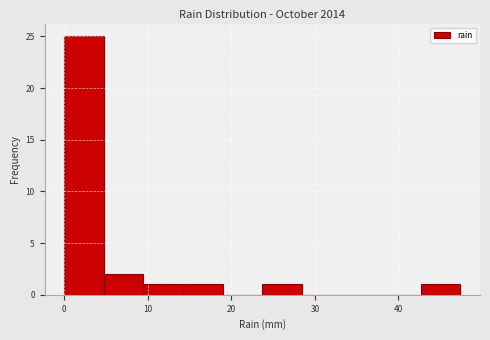

Over which range of the x-axis is the bar tallest?

0 to 5